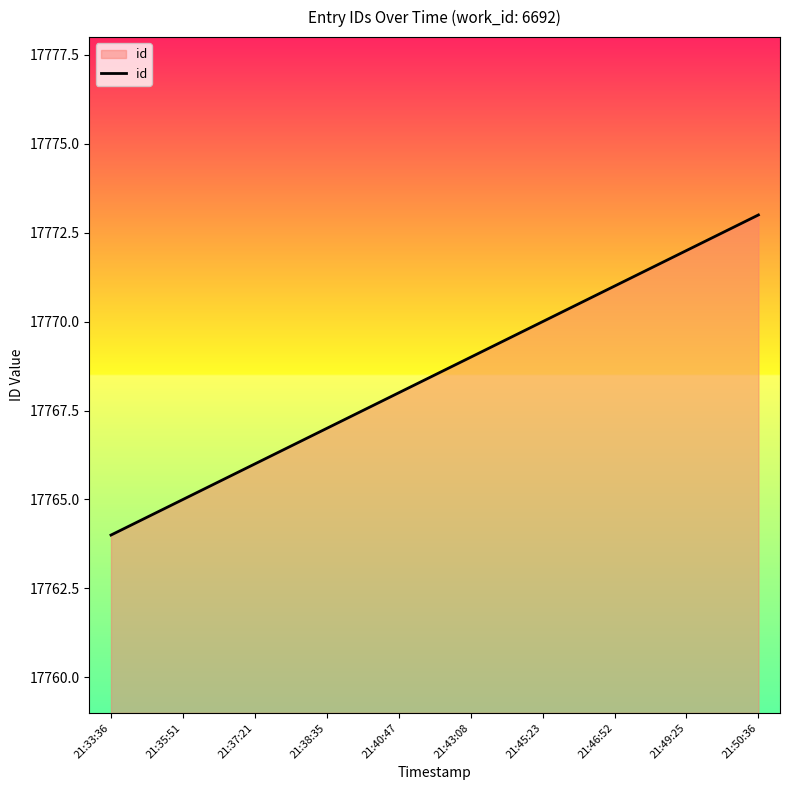

List the labels in order of value, largest first.

21:50:36, 21:49:25, 21:46:52, 21:45:23, 21:43:08, 21:40:47, 21:38:35, 21:37:21, 21:35:51, 21:33:36